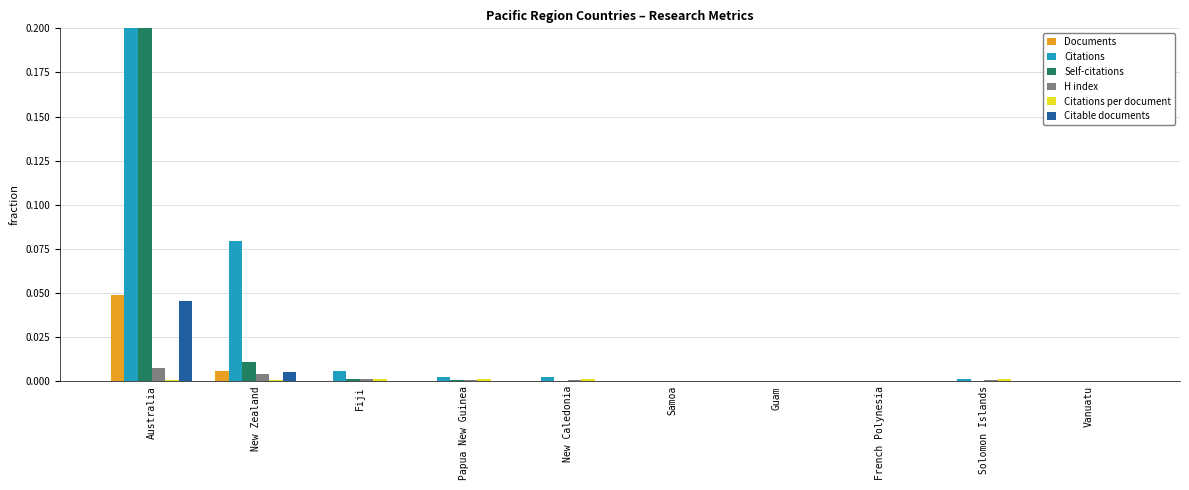

How many bars are there in each group?

6